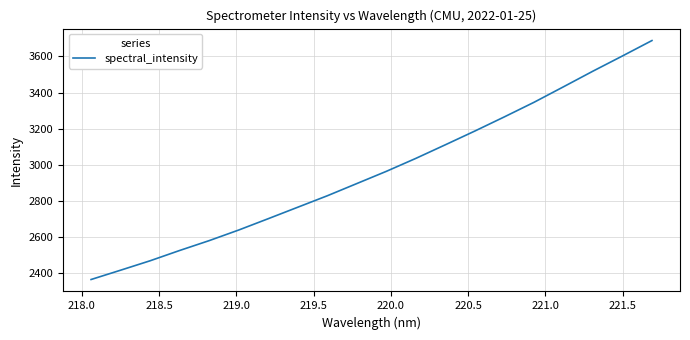

What is the difference between the maximum and minimum values?

1323.4